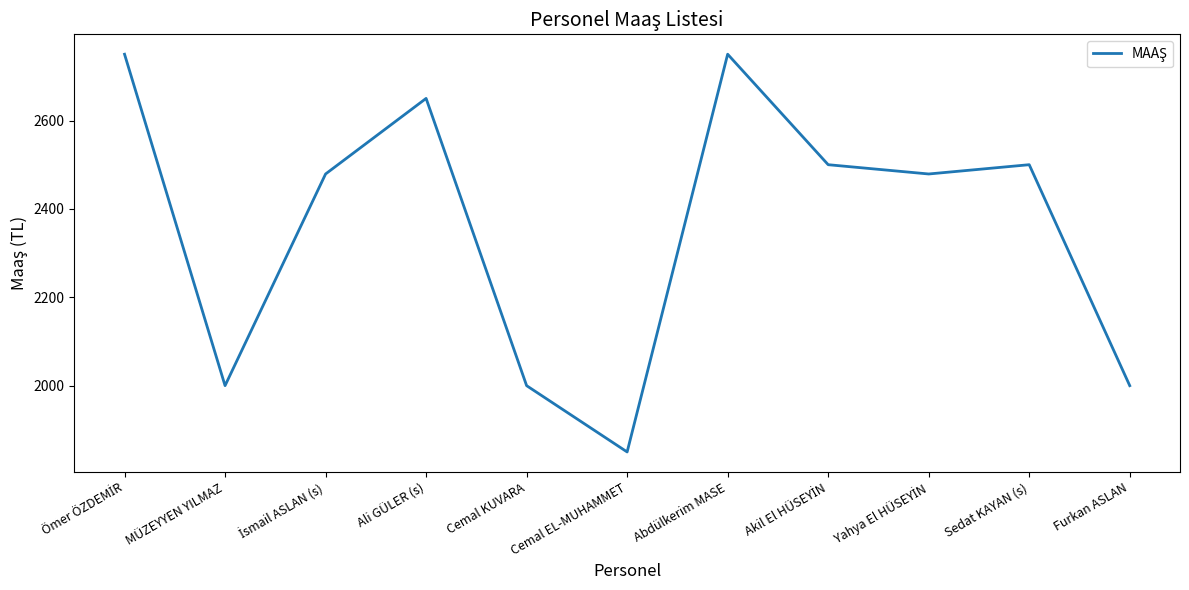

The value at Ali GÜLER (s) is 2650. True or false?

True